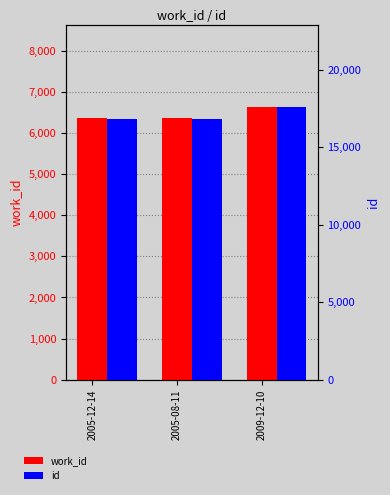

True or false: id has a value of 8090 at 2009-12-10.

False